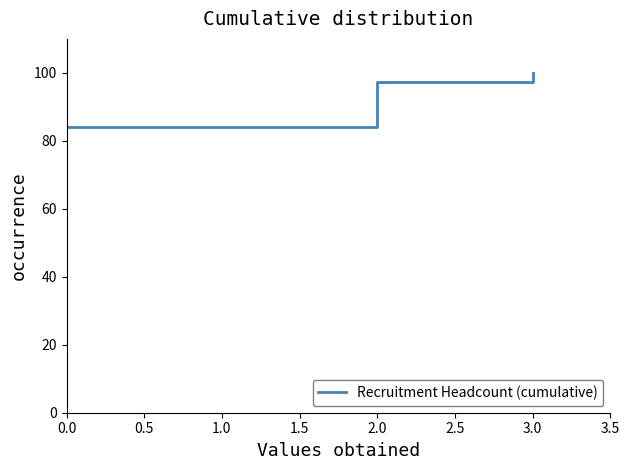

Is this an area chart (filled region under the line)?

No